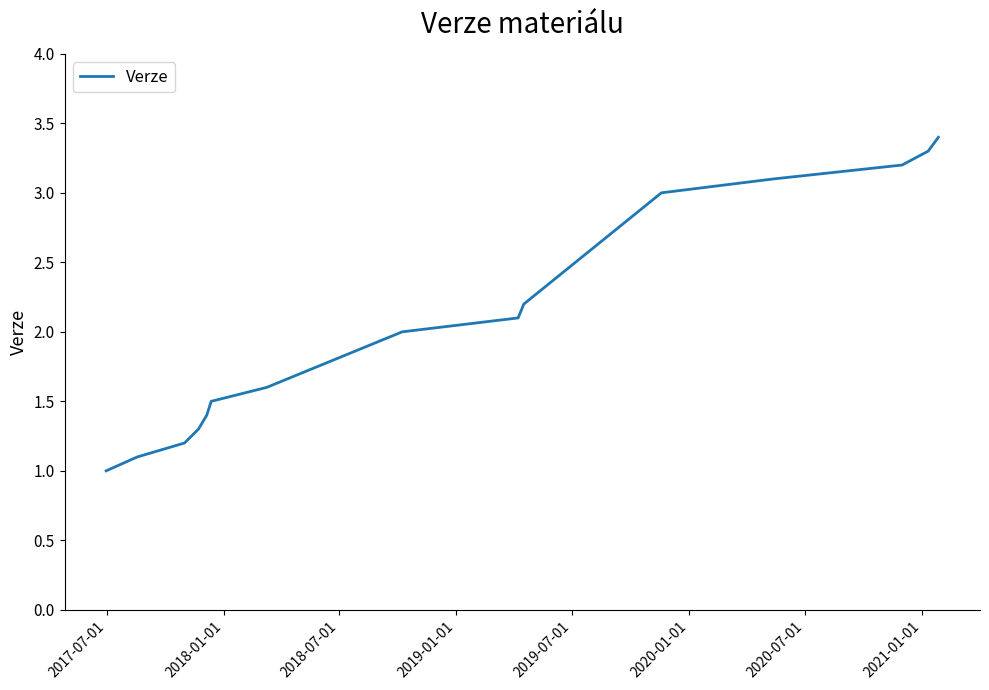

Reading right to left, extract all data points from this chart.

3.4	3.3	3.2	3.1	3.0	2.2	2.1	2.0	1.6	1.5	1.4	1.3	1.2	1.1	1.0